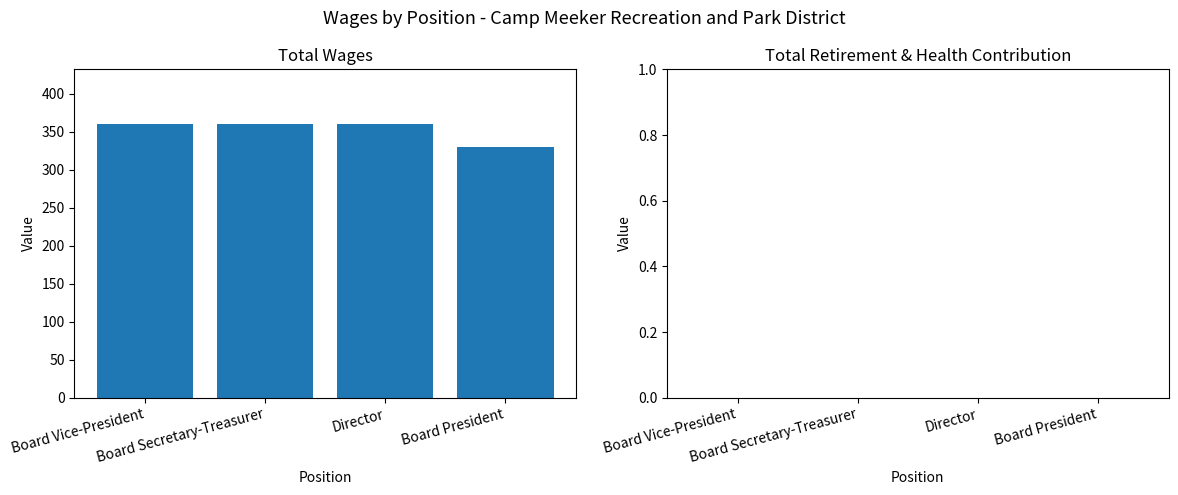

What is the value of the 3rd bar from the left?

360